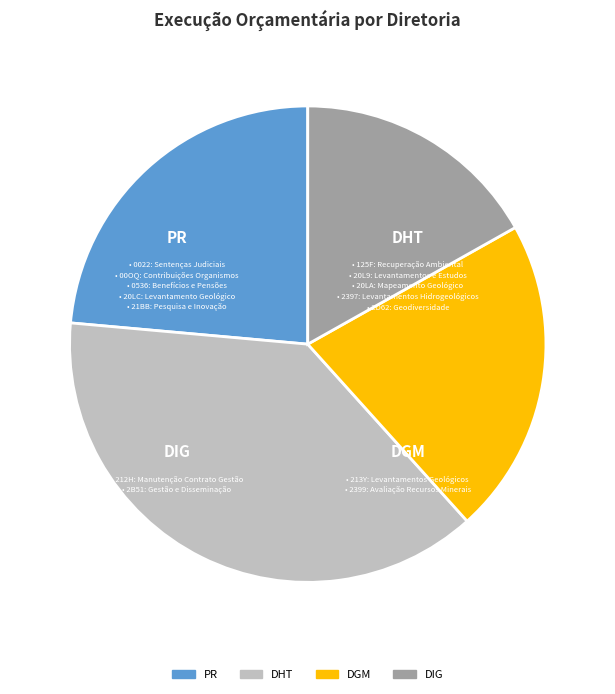

Which slice is the largest?

DHT